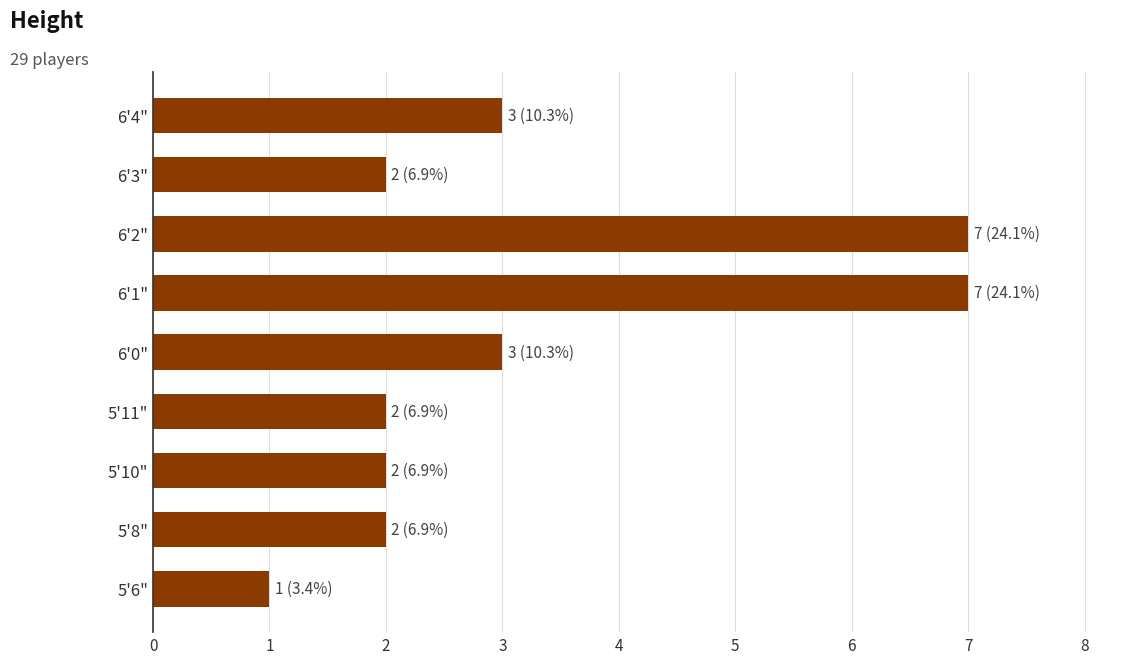

What is the difference between the maximum and second lowest values?

5